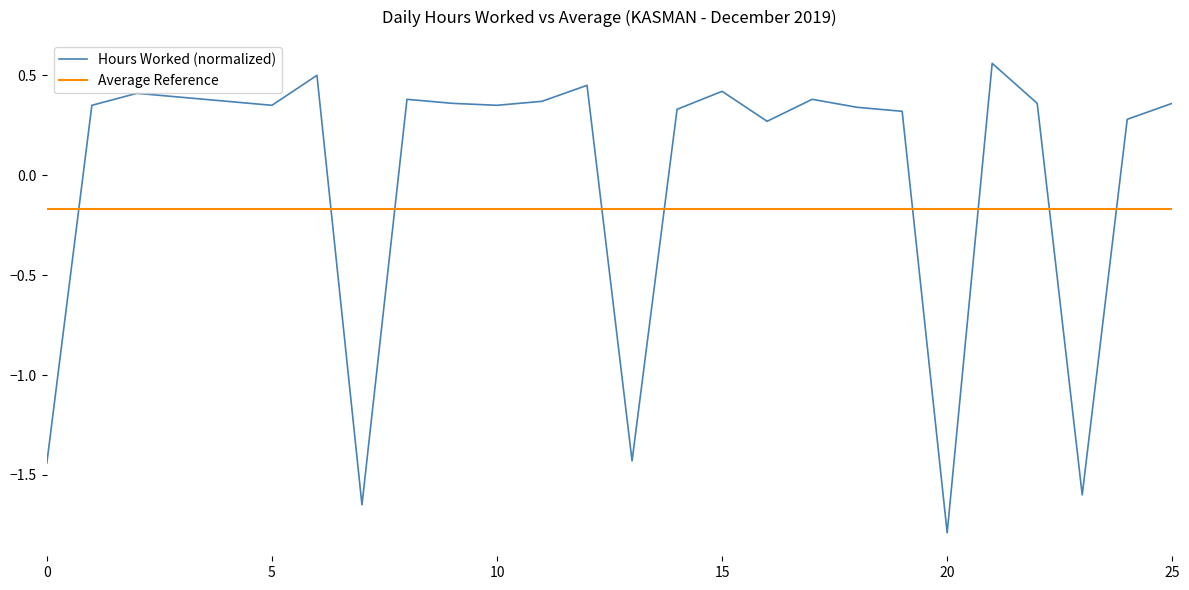

True or false: Hours Worked (normalized) and Average Reference cross at least once.

True